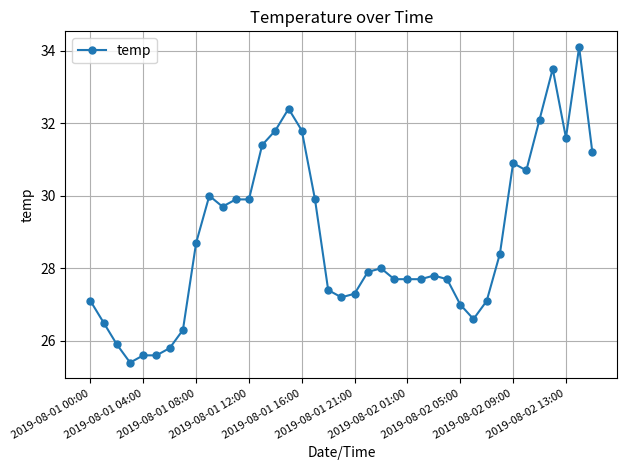

What is the greatest value displayed?

34.1